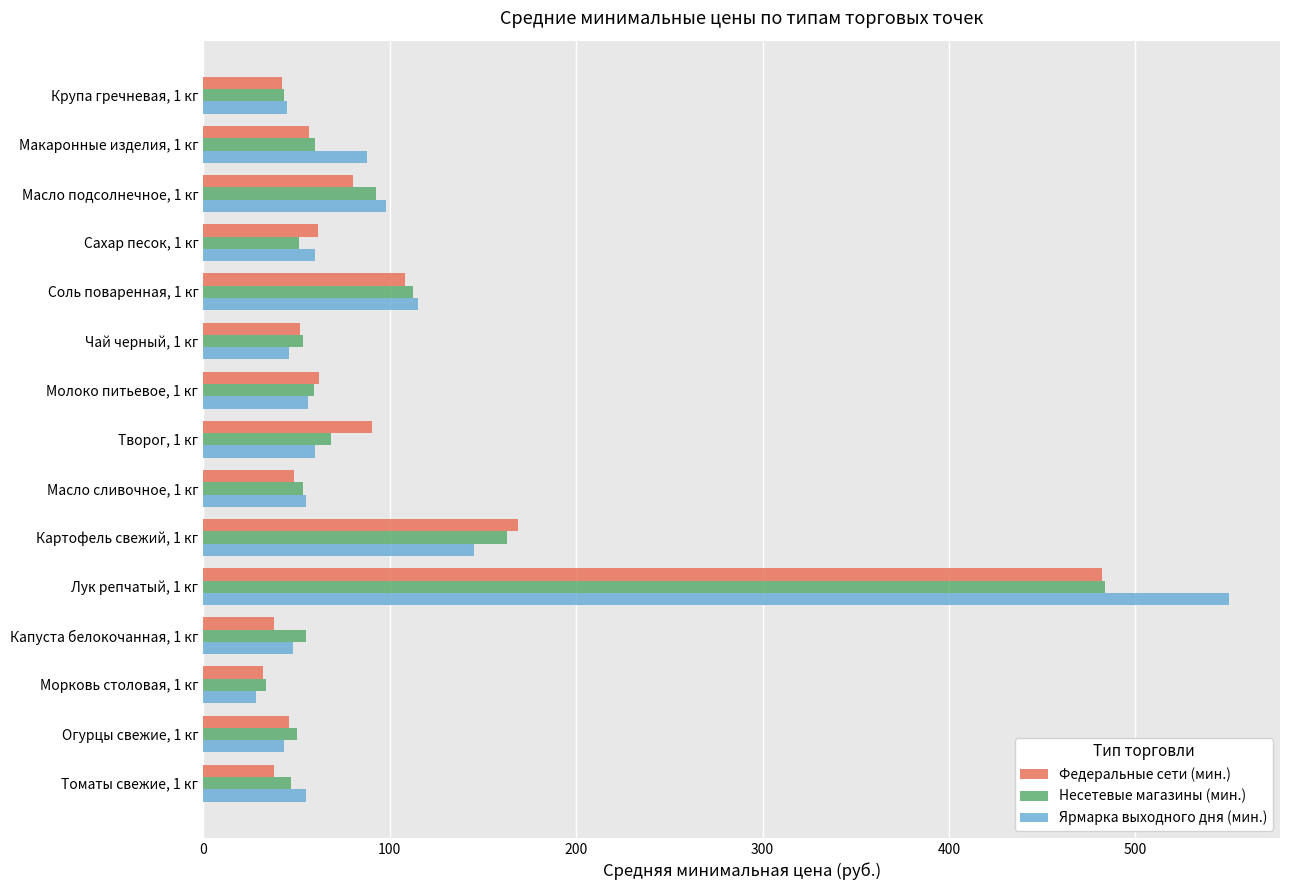

The value of Ярмарка выходного дня (мин.) at Морковь столовая, 1 кг is 28.3. True or false?

True